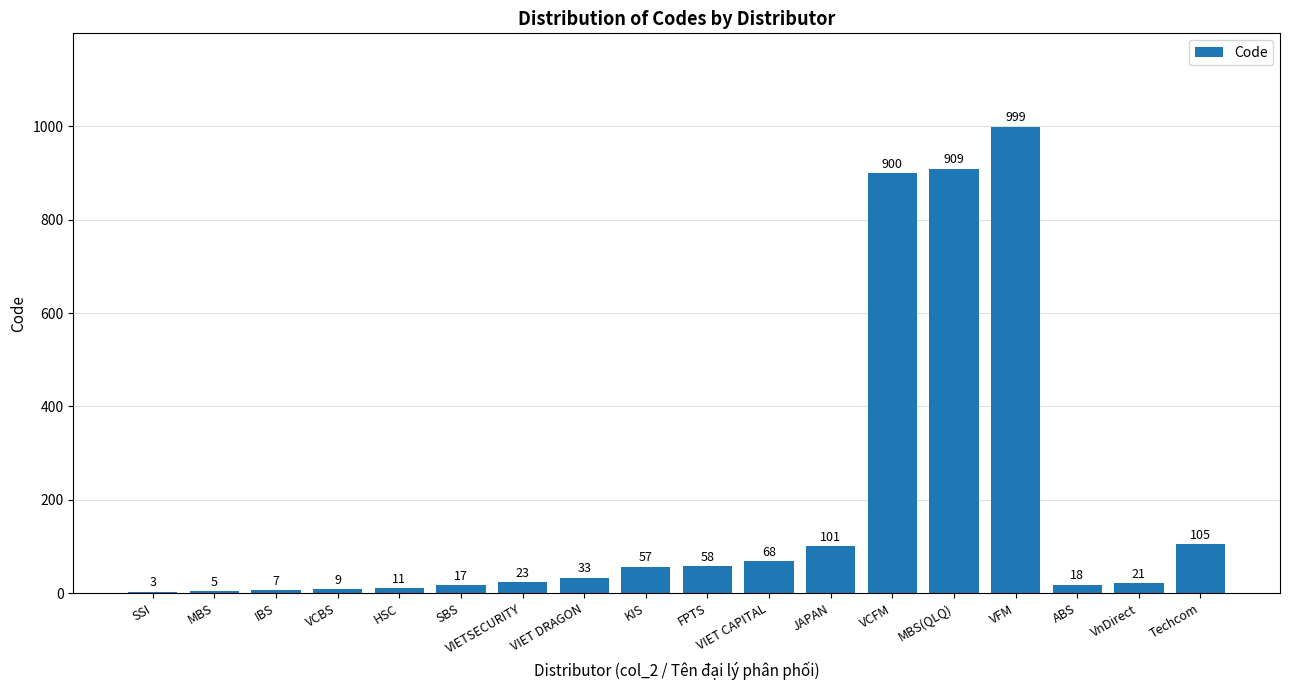

What is the maximum value shown in the chart?

999